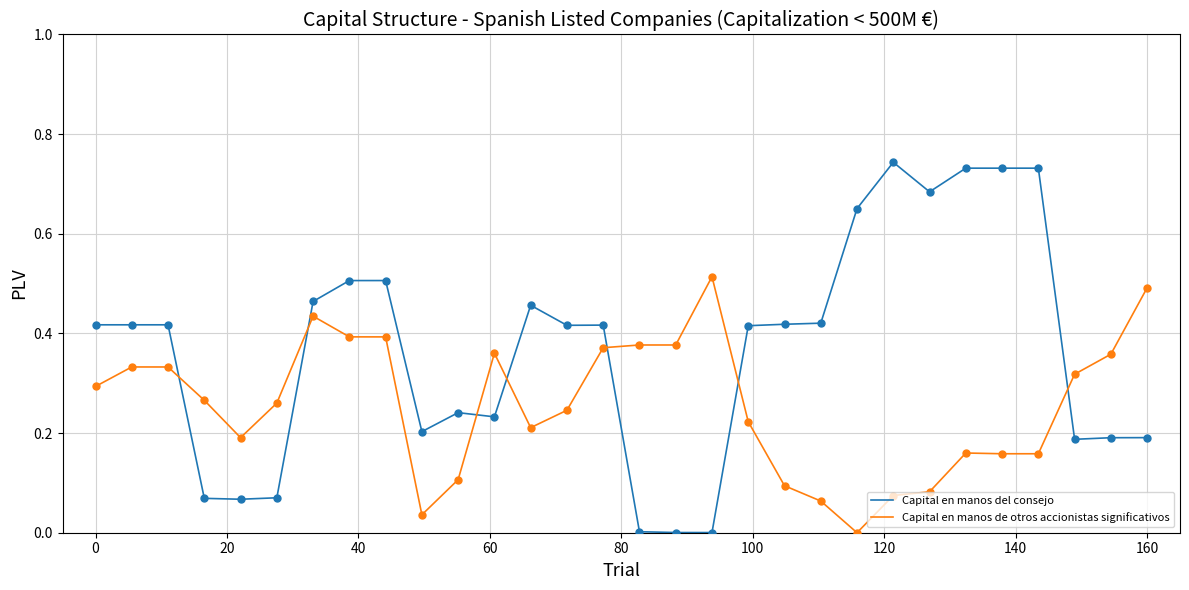

What are all the series names shown in the legend?

Capital en manos del consejo, Capital en manos de otros accionistas significativos